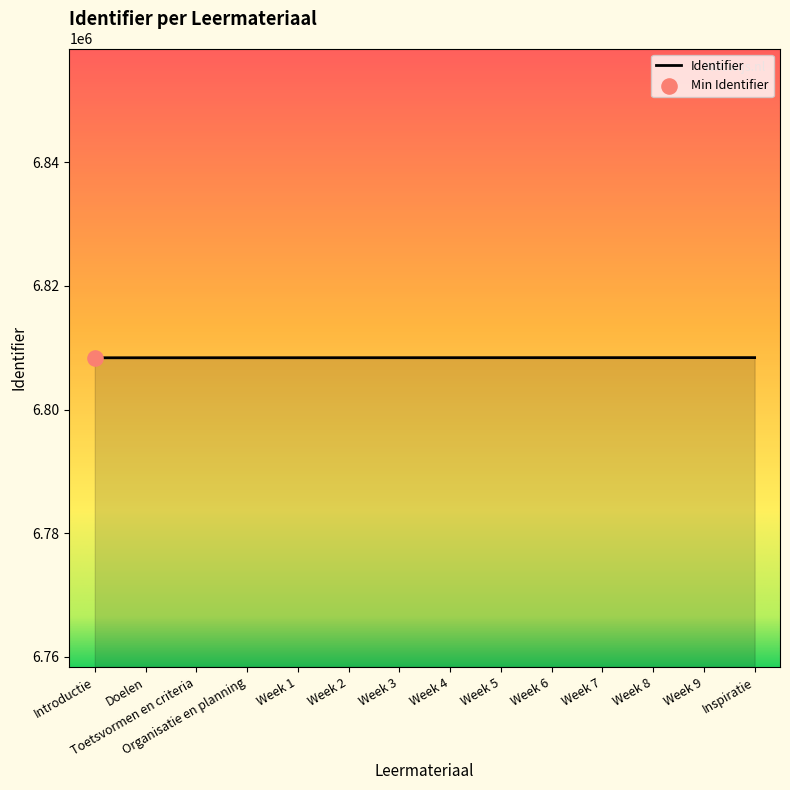

Approximately how many times larger is the value at Week 6 compared to Organisatie en planning?

1.0